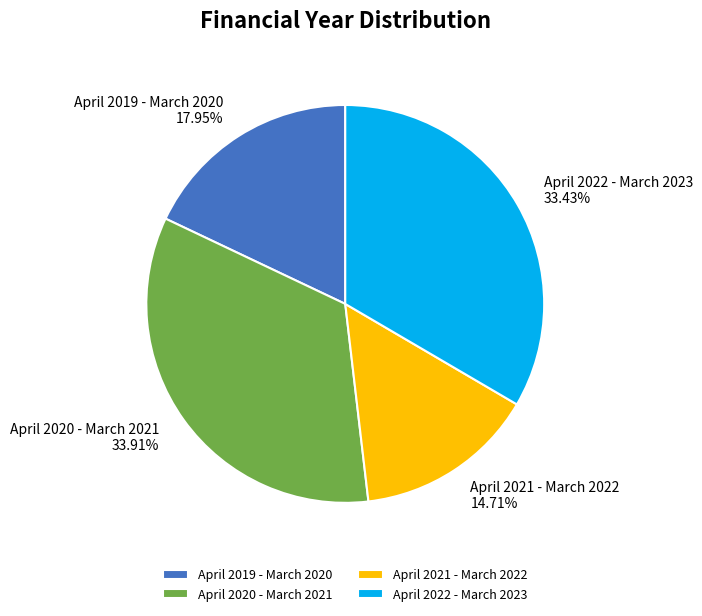

What percentage is the April 2020 - March 2021 slice, to the nearest percent?

34%